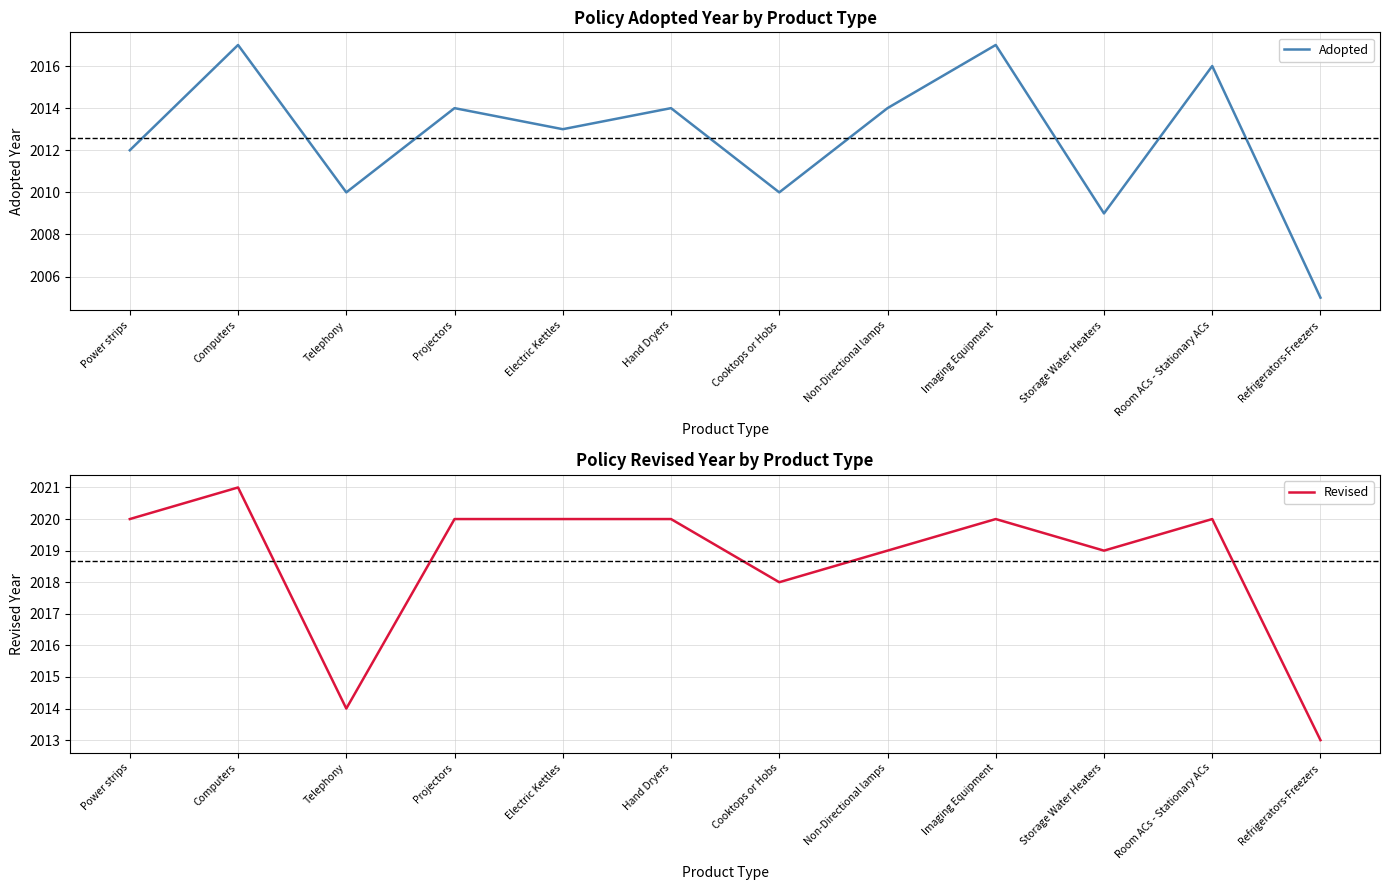

What is the spread (max minus min) of values at Imaging Equipment?

3